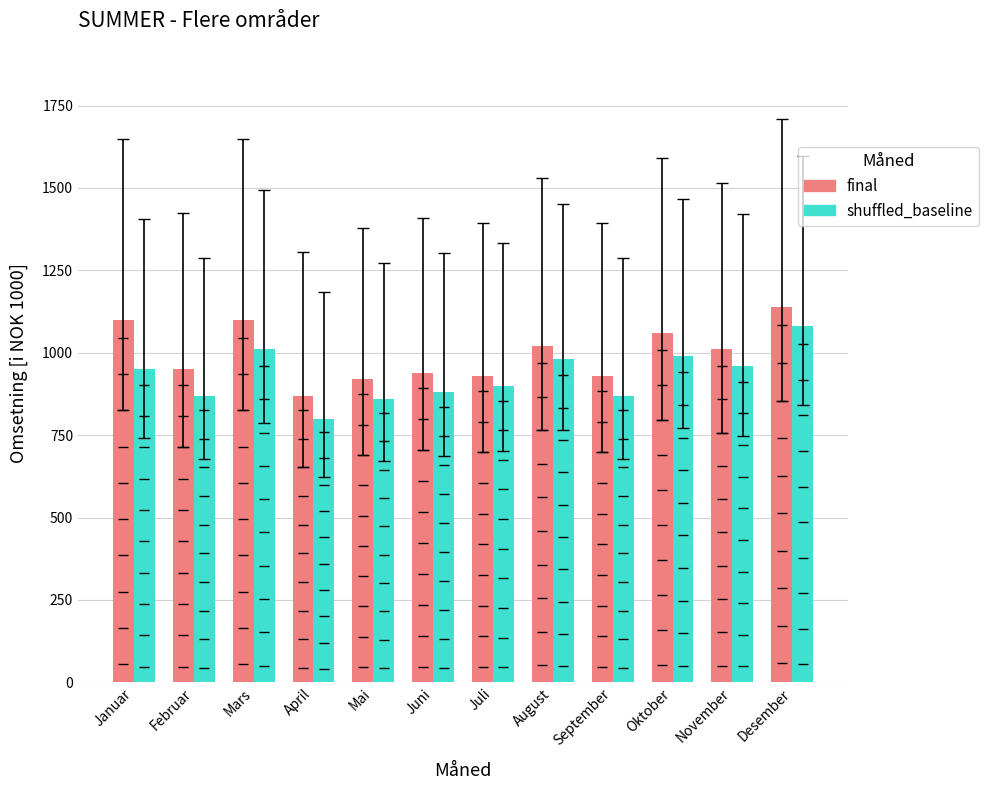

What is the total value across all series at August?

2000